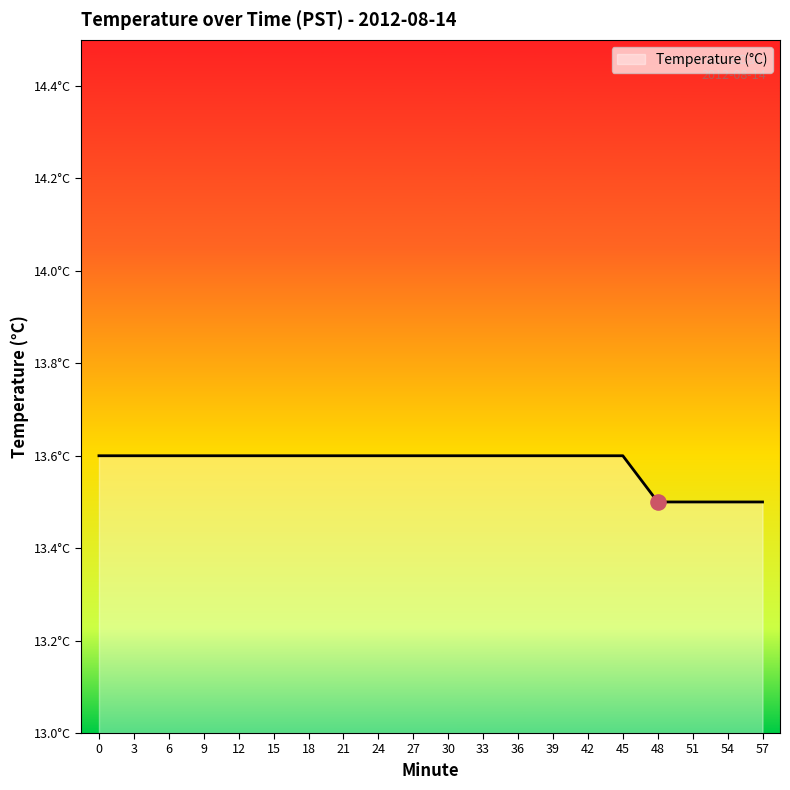

What is the change in value from 30 to 54?

-0.1